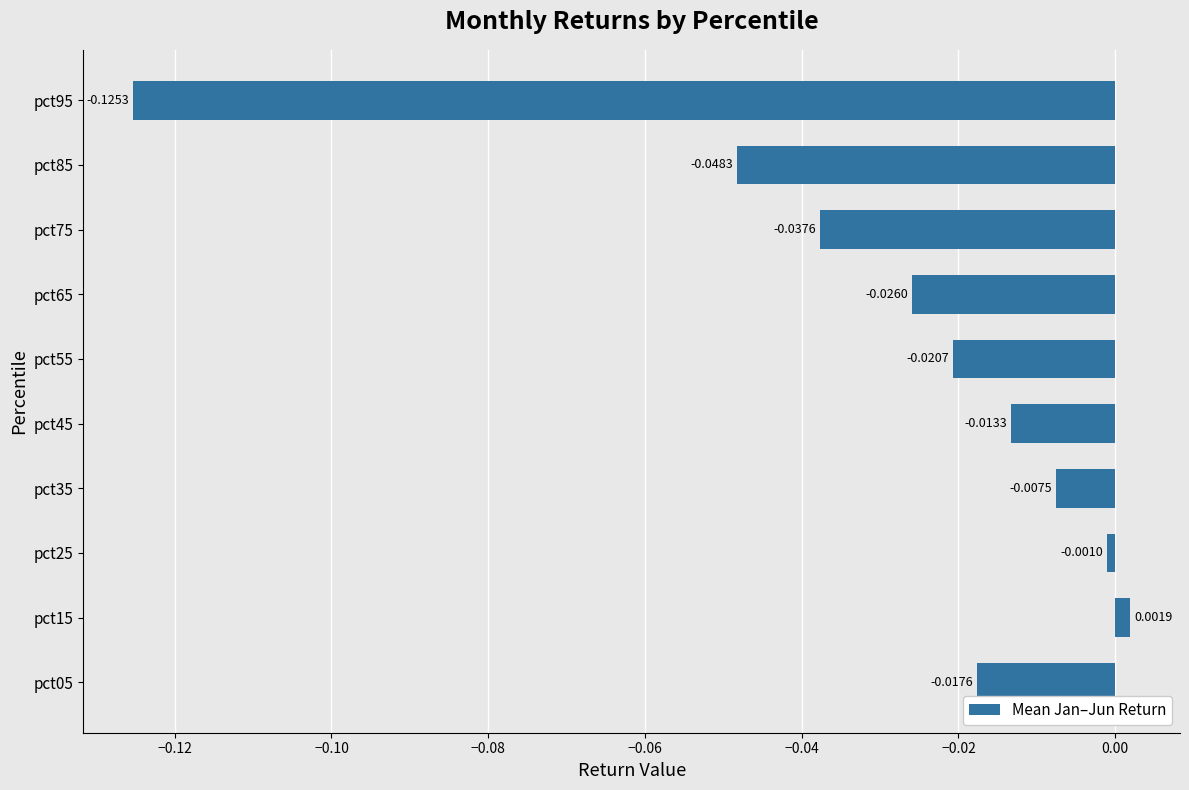

Rank the categories by value from highest to lowest.

pct15, pct25, pct35, pct45, pct05, pct55, pct65, pct75, pct85, pct95